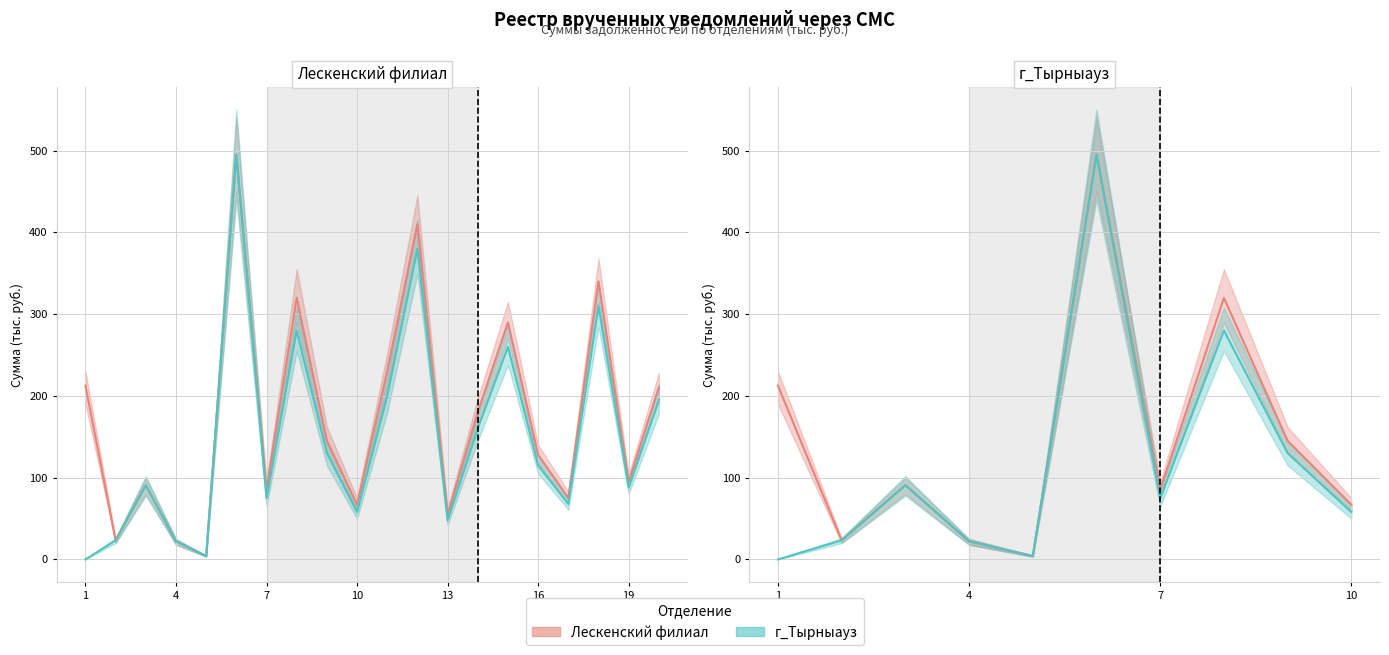

Reading right to left, transcribe all the data shown in this chart.

Лескенский филиал линия: 67.0	145.0	320.0	85.0	495.2	4.1	22.2	90.8	23.4	212.6
г_Тырныауз линия: 58.0	130.0	280.0	75.0	495.2	4.1	22.2	90.8	23.4	0.0